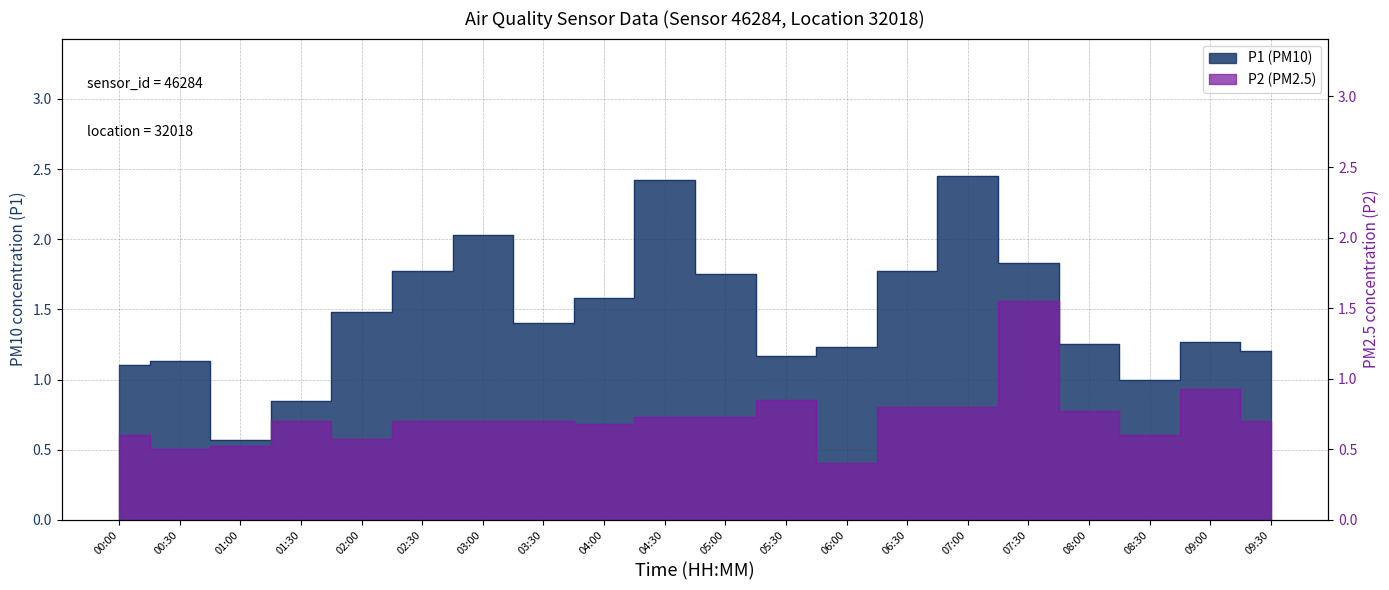

Count the number of categories in the chart.

20